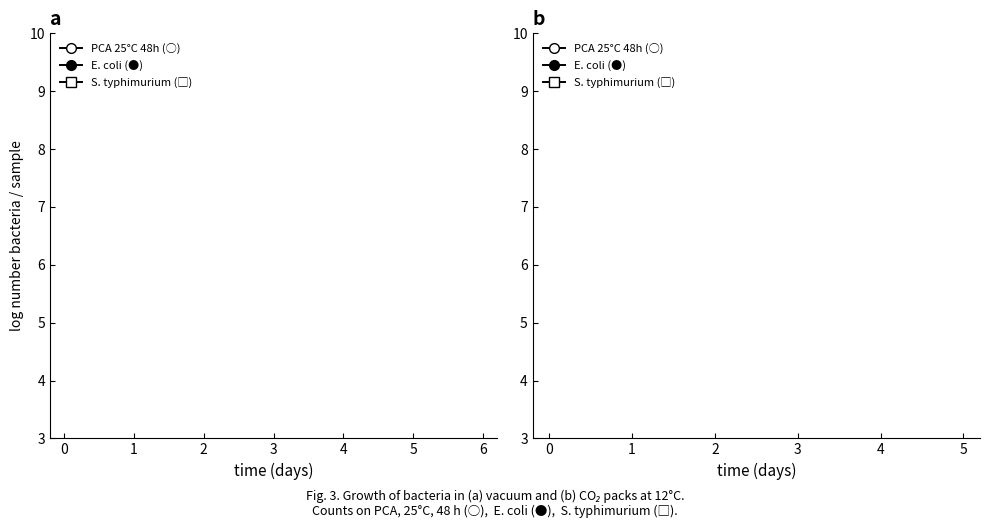

Is it true that PCA 25°C 48h (○) equals 4.2 at 0?

False